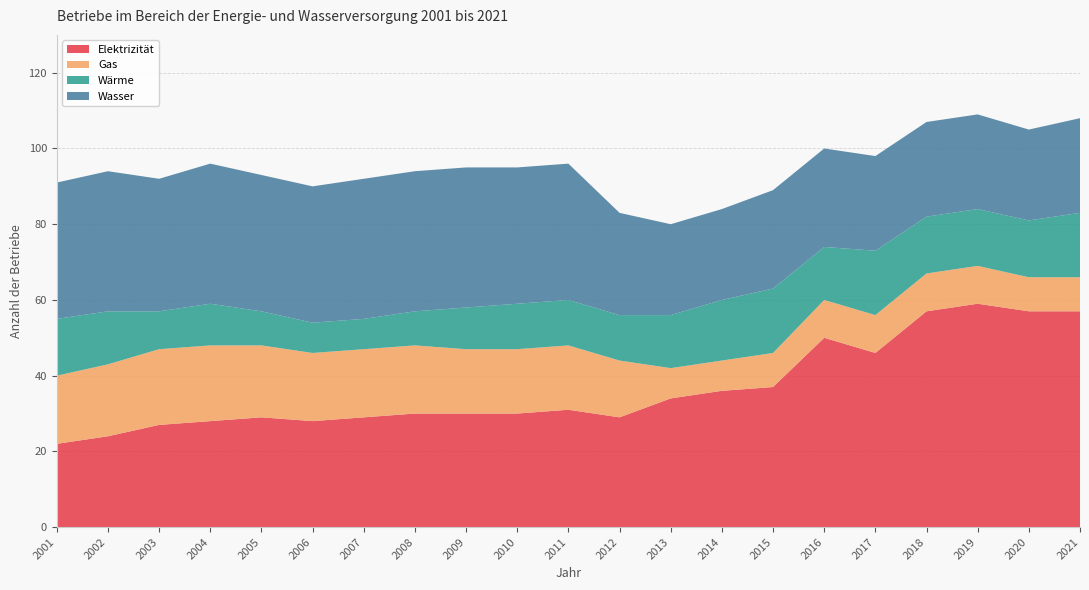

Reading left to right, transcribe all the data shown in this chart.

Elektrizität: 2001=22	2002=24	2003=27	2004=28	2005=29	2006=28	2007=29	2008=30	2009=30	2010=30	2011=31	2012=29	2013=34	2014=36	2015=37	2016=50	2017=46	2018=57	2019=59	2020=57	2021=57
Gas: 2001=18	2002=19	2003=20	2004=20	2005=19	2006=18	2007=18	2008=18	2009=17	2010=17	2011=17	2012=15	2013=8	2014=8	2015=9	2016=10	2017=10	2018=10	2019=10	2020=9	2021=9
Wärme: 2001=15	2002=14	2003=10	2004=11	2005=9	2006=8	2007=8	2008=9	2009=11	2010=12	2011=12	2012=12	2013=14	2014=16	2015=17	2016=14	2017=17	2018=15	2019=15	2020=15	2021=17
Wasser: 2001=36	2002=37	2003=35	2004=37	2005=36	2006=36	2007=37	2008=37	2009=37	2010=36	2011=36	2012=27	2013=24	2014=24	2015=26	2016=26	2017=25	2018=25	2019=25	2020=24	2021=25